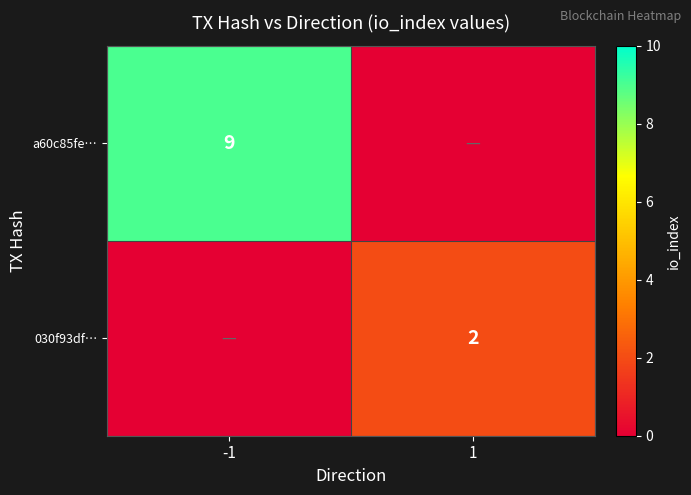

True or false: 030f93df… has a value of 2 at 1.

True